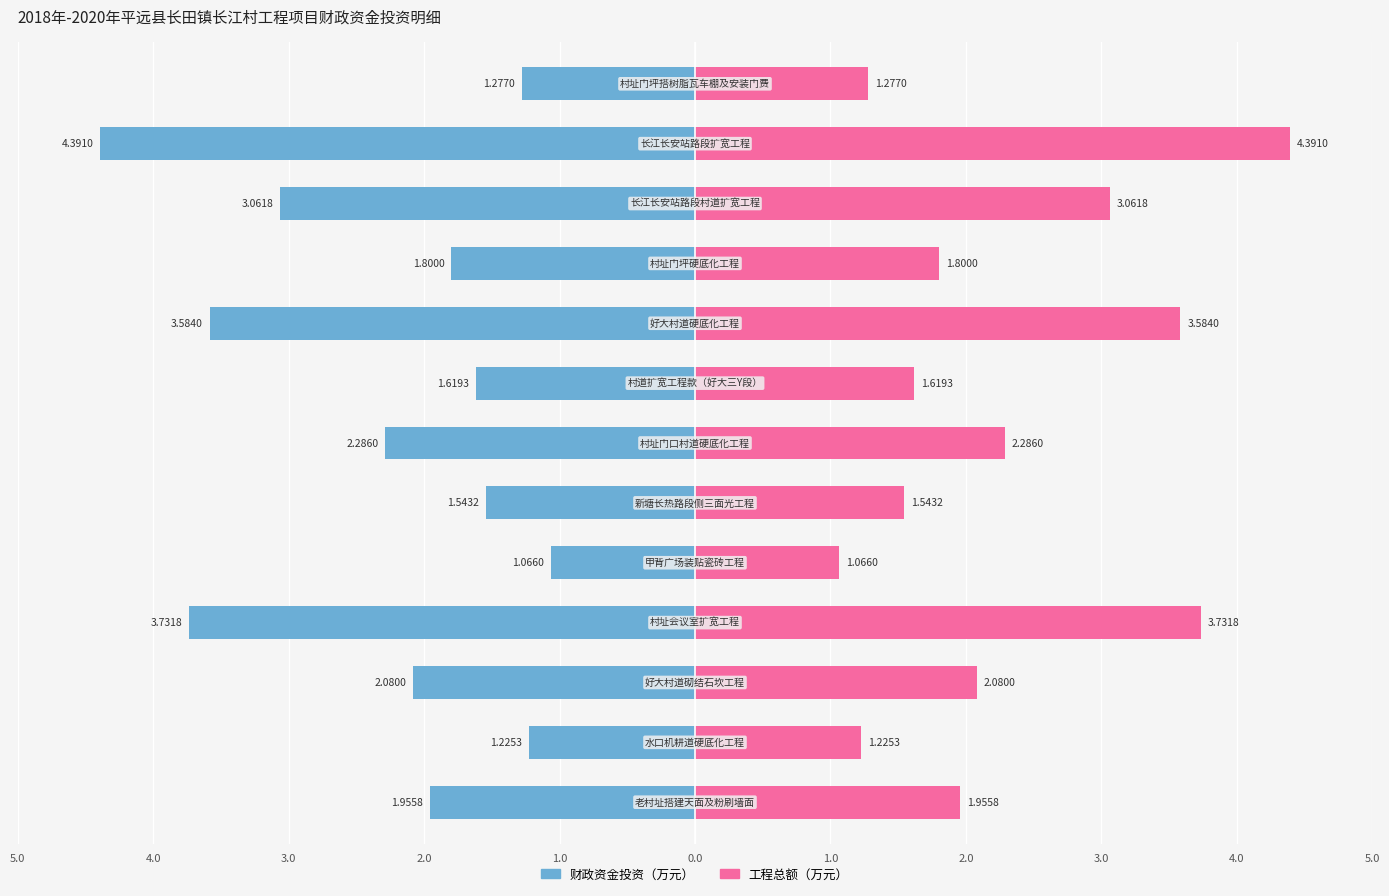

What is the difference between the 财政资金投资（万元） values at 1.0 and 4.0?

0.5